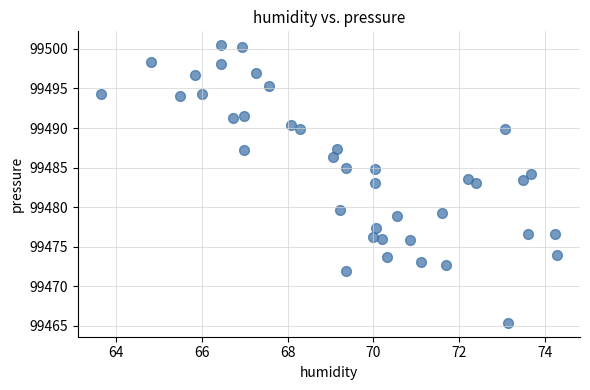

What is the range of X values (max minus min)?

10.6